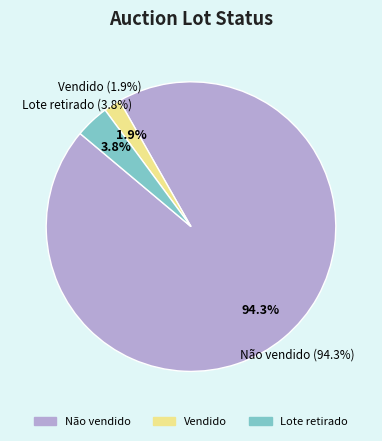

What is the total percentage of Não vendido and Vendido?

96.2%